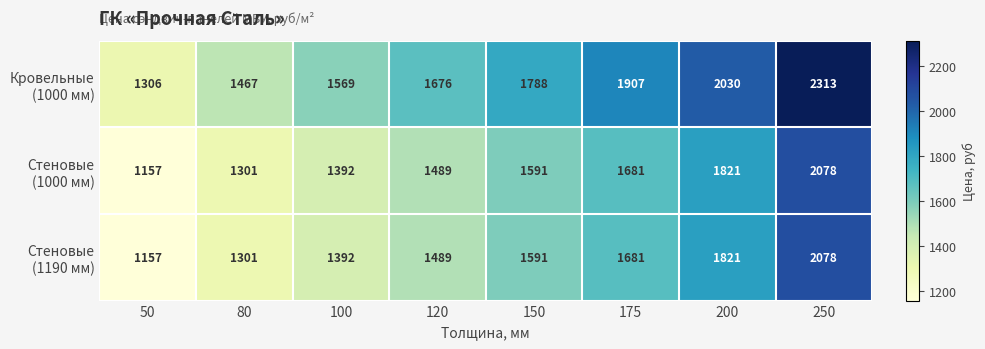

How many distinct data groups are displayed?

3